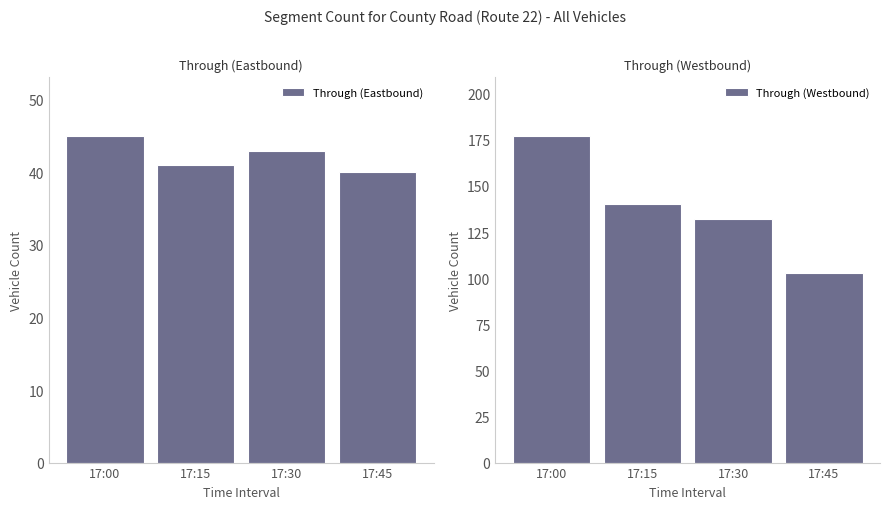

The Through (Eastbound) series shows 41 at 17:15. True or false?

True